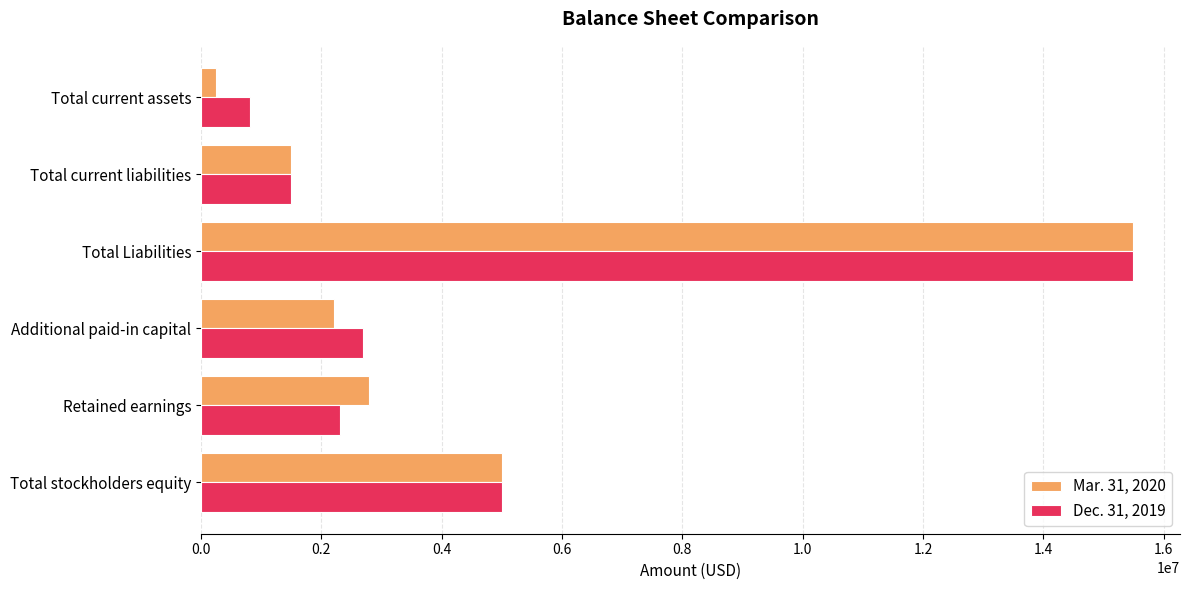

At which category is the sum across all series the highest?

Total Liabilities